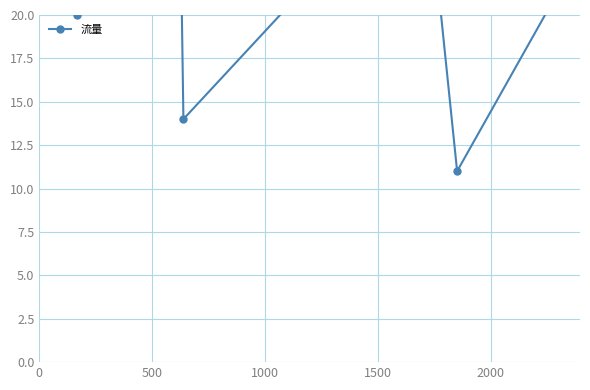

Reading left to right, what are all the values shown in this chart?

26	65	20	35	29	21	70	14	24	34	22	11	21